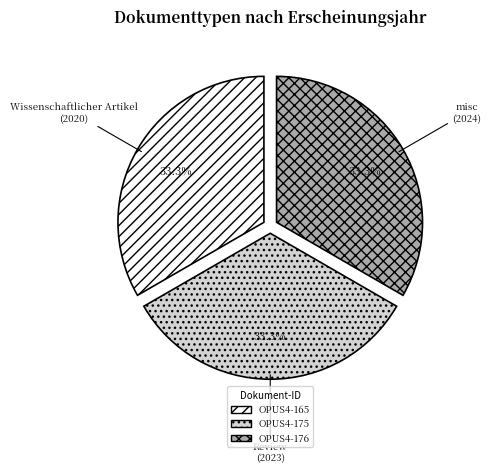

Is there any slice that represents more than half of the pie?

No